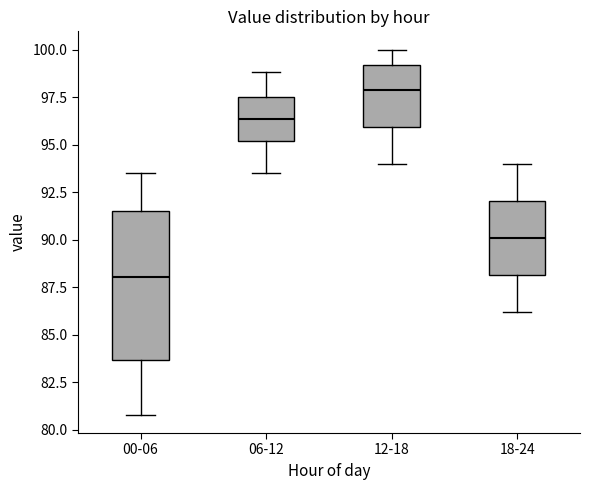

Where does the upper whisker of the box for 12-18 end on the y-axis? The values are not printed on the chart, so give them approximately, as read against the axis.

100.0